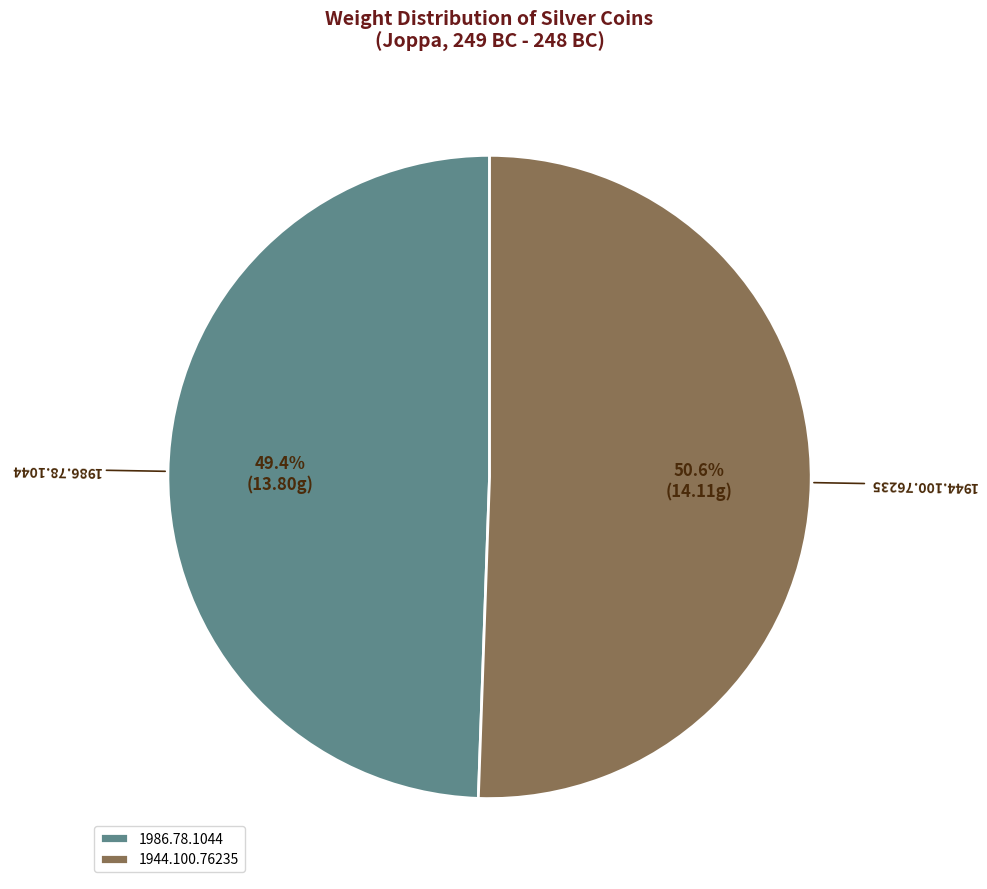

Count the number of slices in the pie.

2